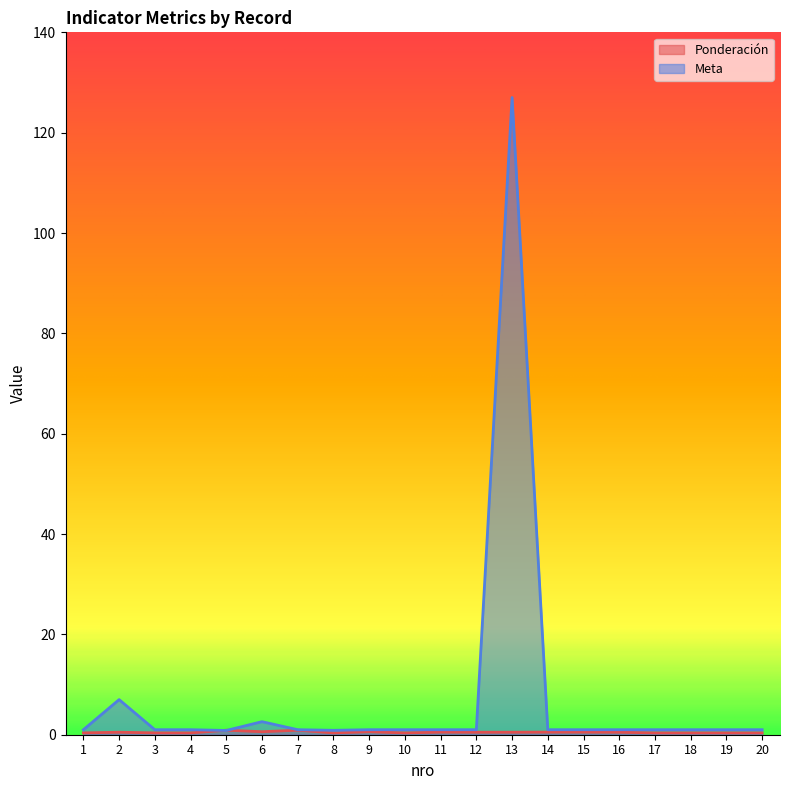

Reading left to right, list all the values displayed in this chart.

Ponderación: 0.4	0.5	0.4	0.4	0.9	0.6	0.9	0.4	0.6	0.4	0.5	0.5	0.5	0.5	0.5	0.5	0.4	0.4	0.4	0.4
Meta: 1.0	7.0	1.0	1.0	0.8	2.6	1.0	0.9	1.0	1.0	1.0	1.0	127.0	1.0	1.0	1.0	1.0	1.0	1.0	1.0